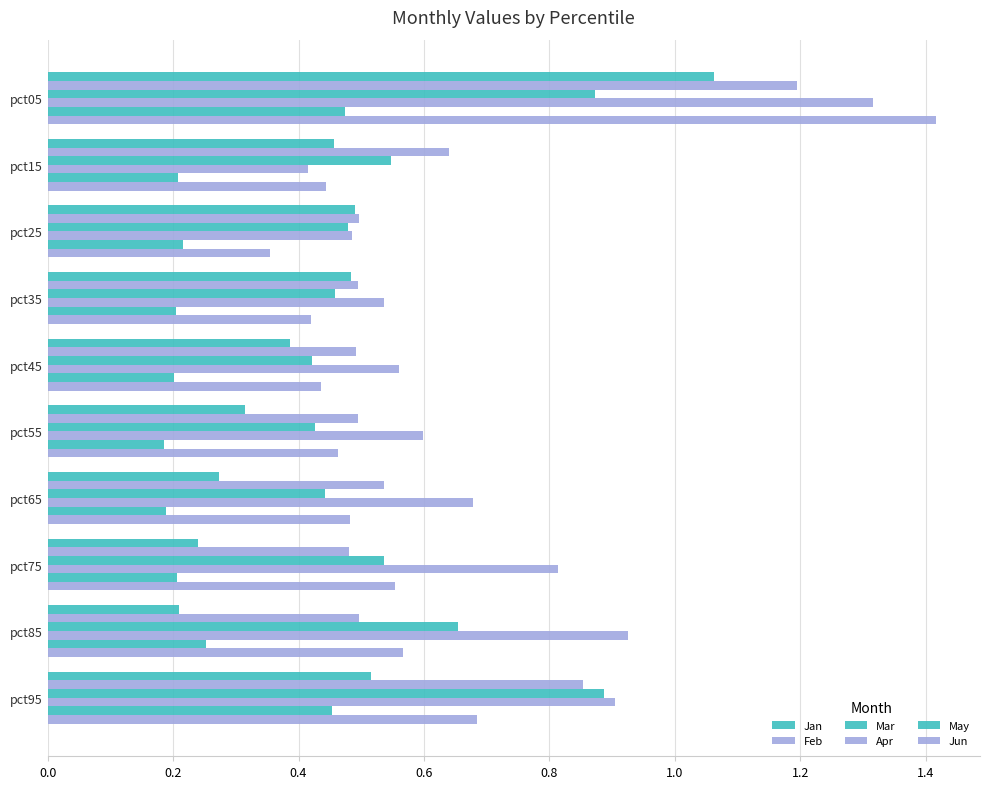

Count the number of data series in this chart.

6